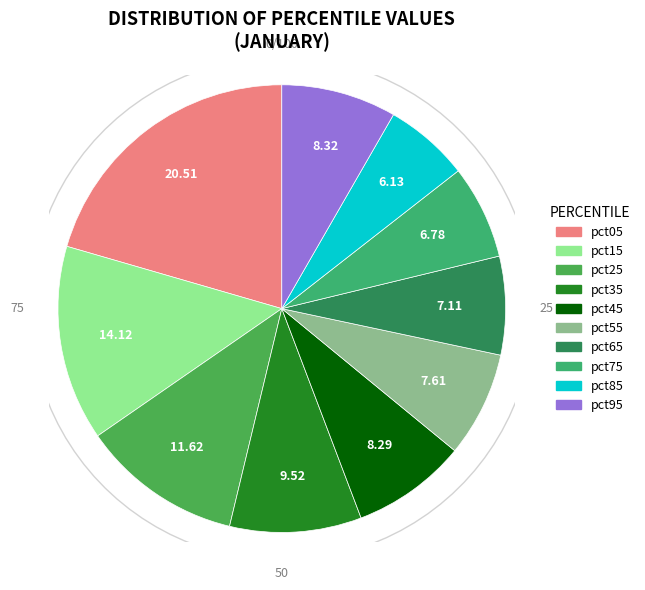

What is the largest slice in the pie chart?

pct05